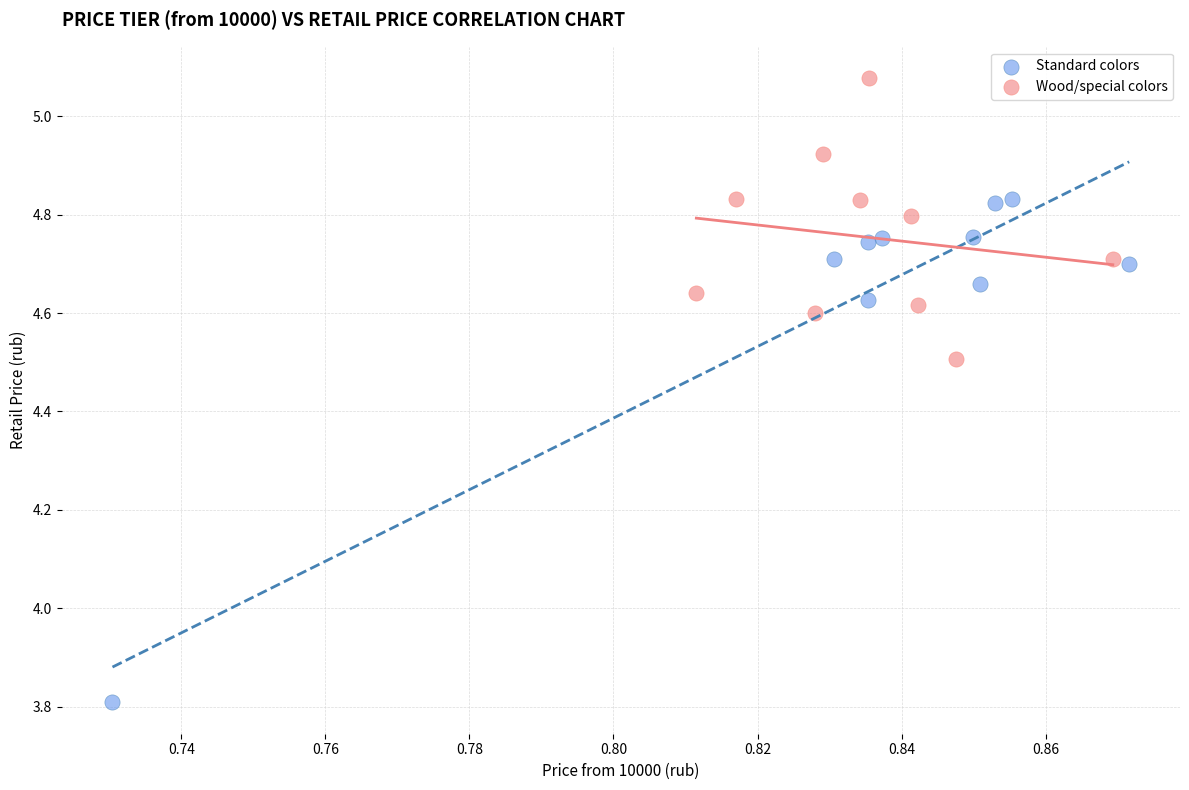

Which series has the widest spread of Y values?

Standard colors